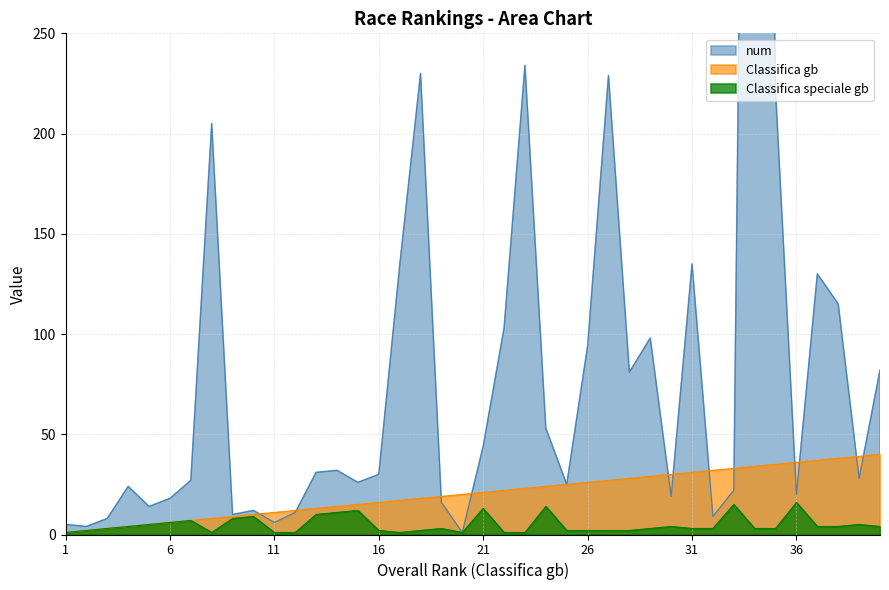

Is it true that Classifica gb equals 10 at 6?

False